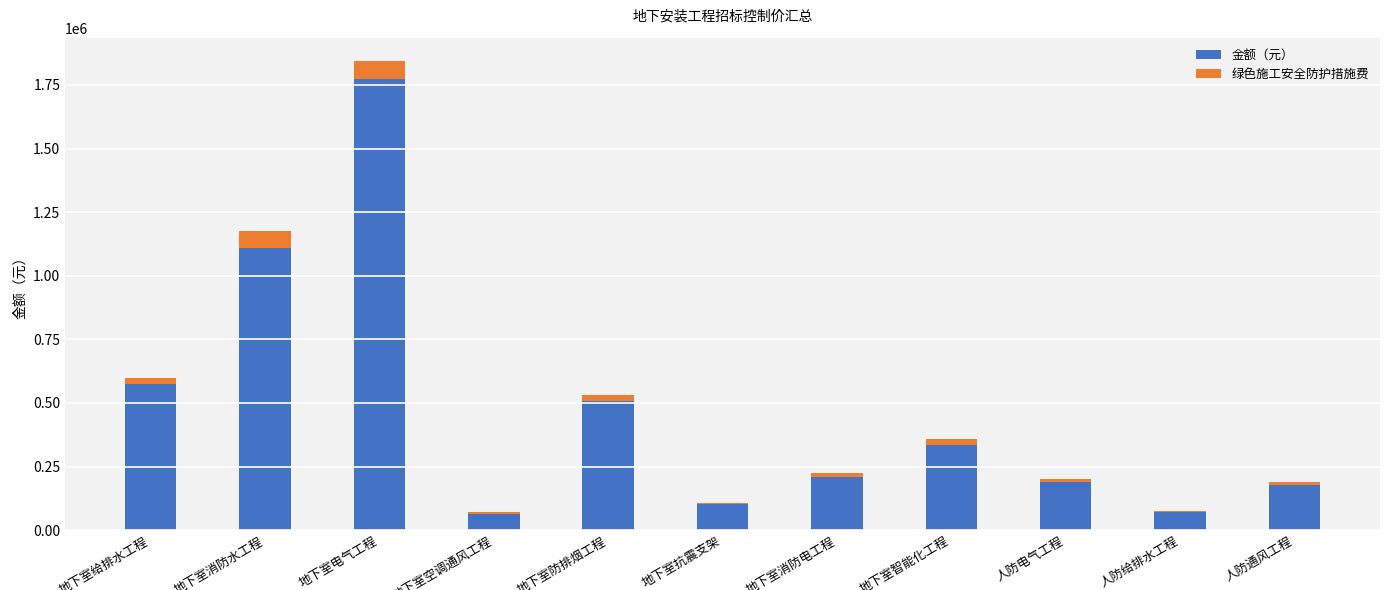

Which category has the highest value in the 金额（元） series?

地下室电气工程